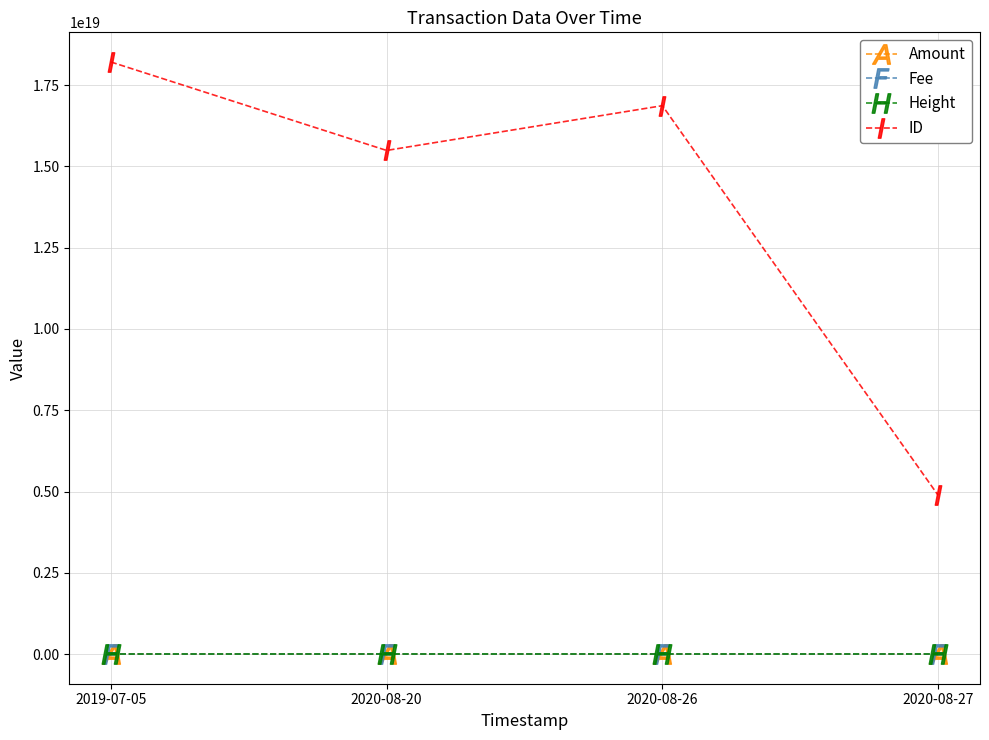

Count the number of categories in the chart.

4